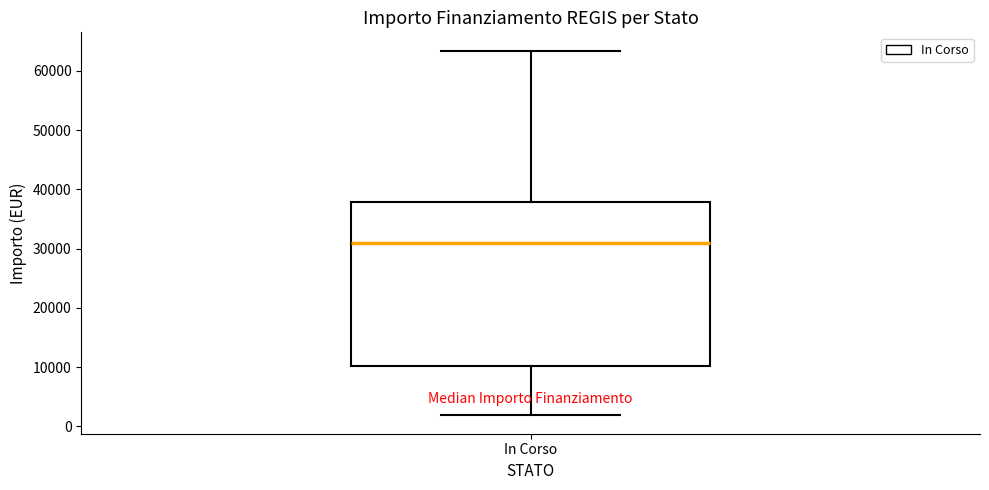

Read this box plot against the y-axis: the position of the median line, the range covered by the box, and the ends of both whiskers. The values are not printed on the chart, so give them approximately, as read against the axis.

median 31000, box 10000 to 38000, whiskers 2000 to 63000